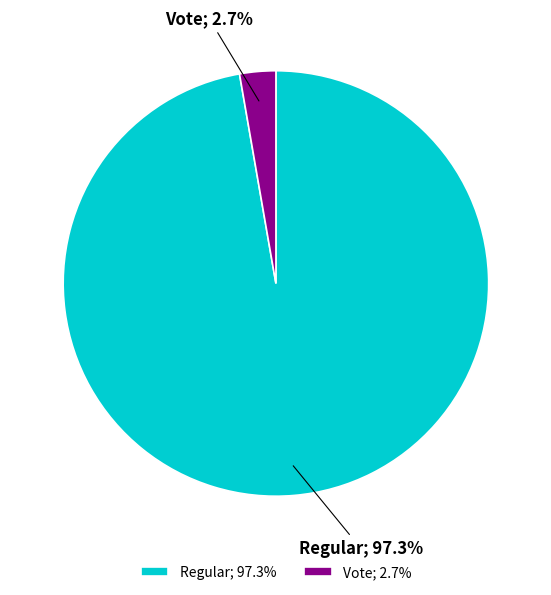

To the nearest percent, what is the average slice percentage?

50%